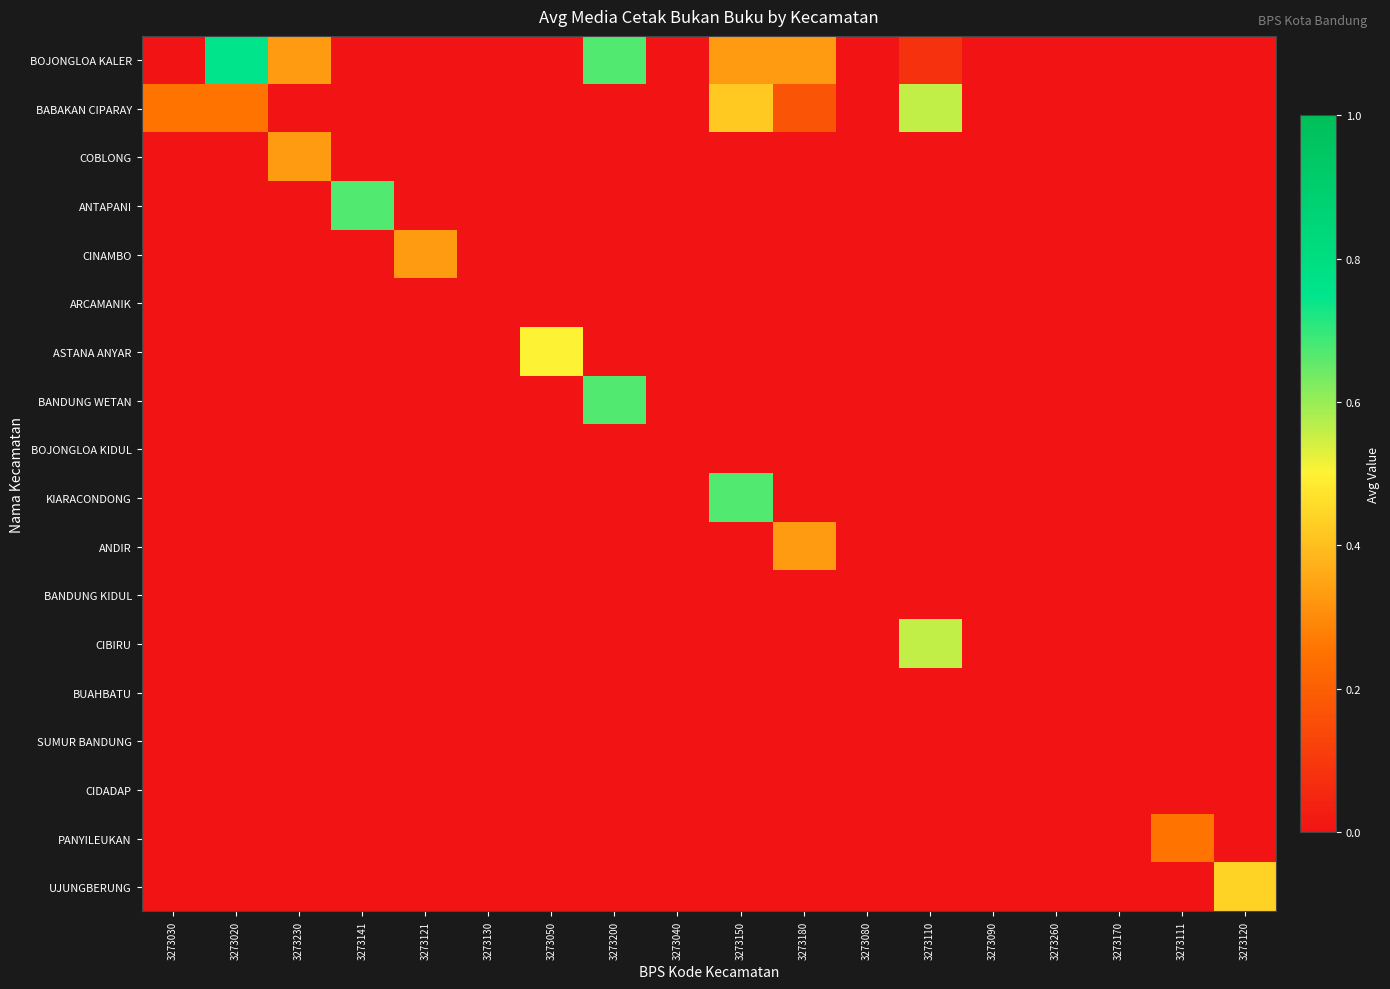

At which category does the chart reach its peak across all series?

3273020